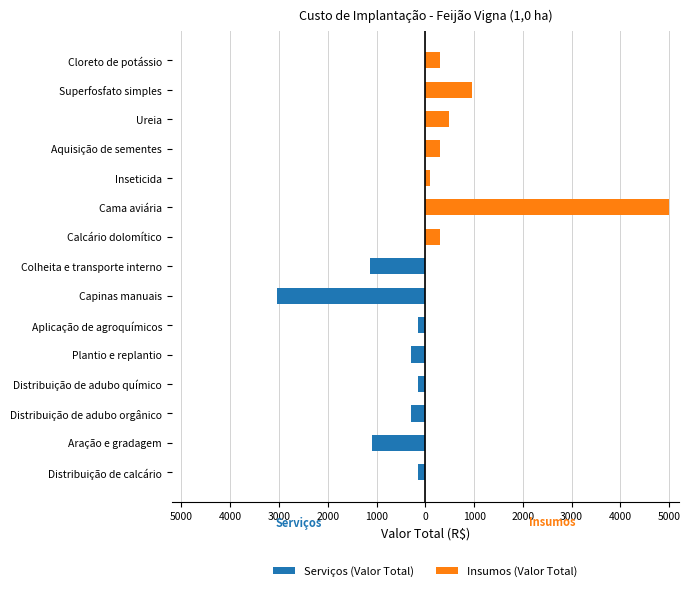

Which has a higher value, Capinas manuais or Aração e gradagem?

Aração e gradagem